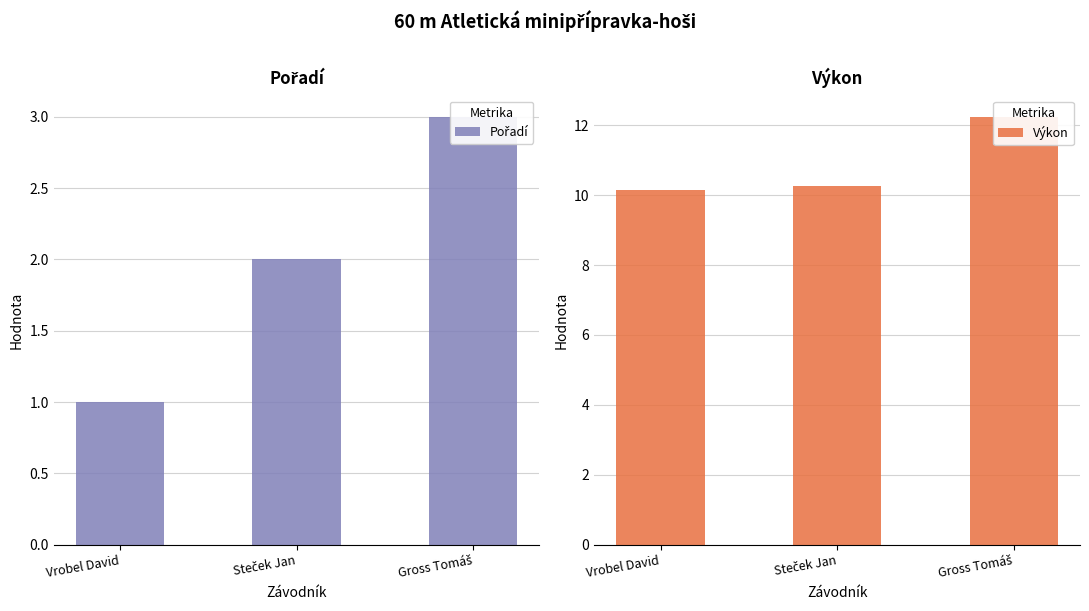

What is the sum of the Výkon values at Gross Tomáš and Vrobel David?

22.4